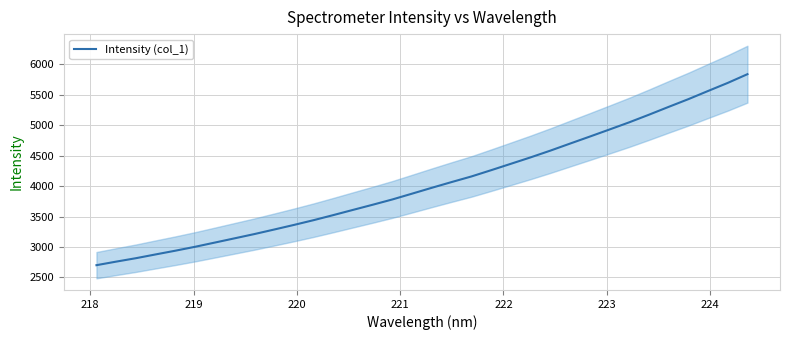

What is the difference between the maximum and second lowest values?

3077.7